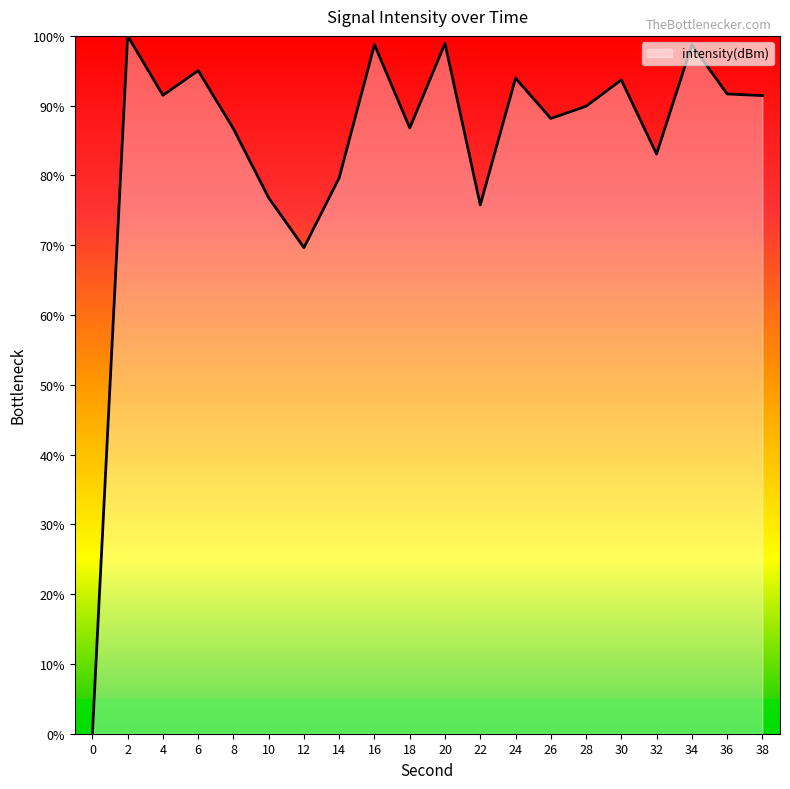

What is the maximum value shown in the chart?

100.0